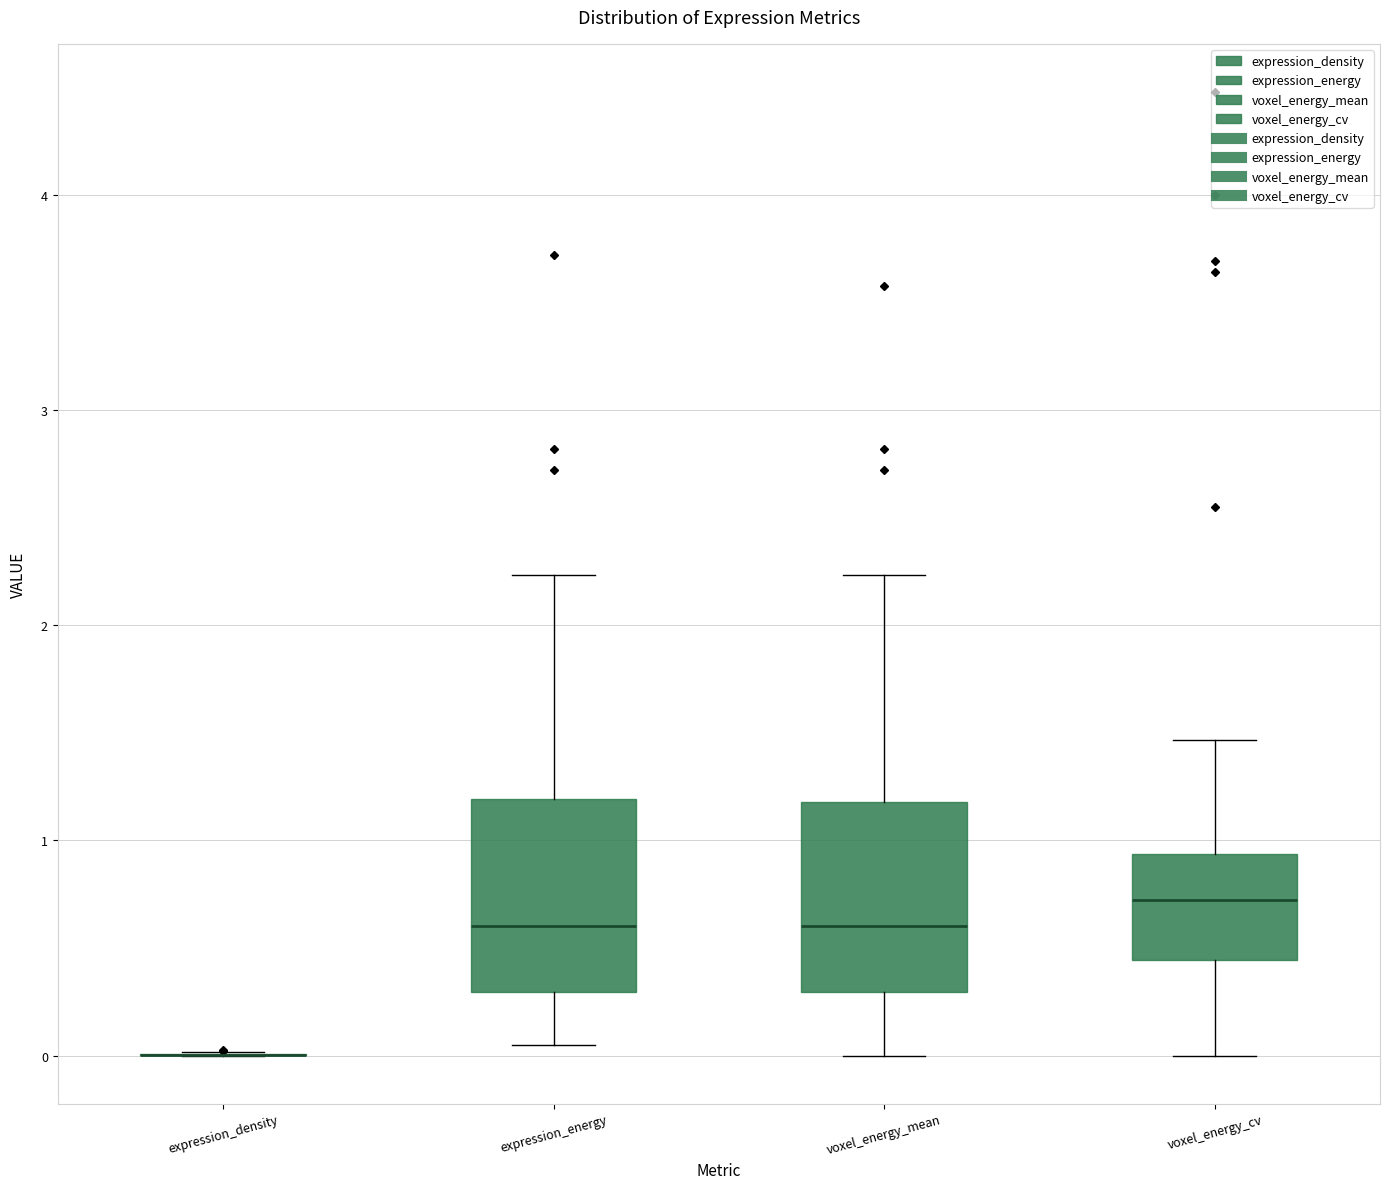

Reading left to right, transcribe this box plot: for each box, give where its median line is, the range the box spans, and where its two whiskers end, as read against the y-axis. The values are not printed on the chart, so give them approximately, as read against the axis.

expression_density: box collapsed to a line at 0.0, whiskers 0.0 to 0.0
expression_energy: median 0.6, box 0.3 to 1.2, whiskers 0.0 to 2.2
voxel_energy_mean: median 0.6, box 0.3 to 1.2, whiskers 0.0 to 2.2
voxel_energy_cv: median 0.7, box 0.4 to 0.9, whiskers 0.0 to 1.5